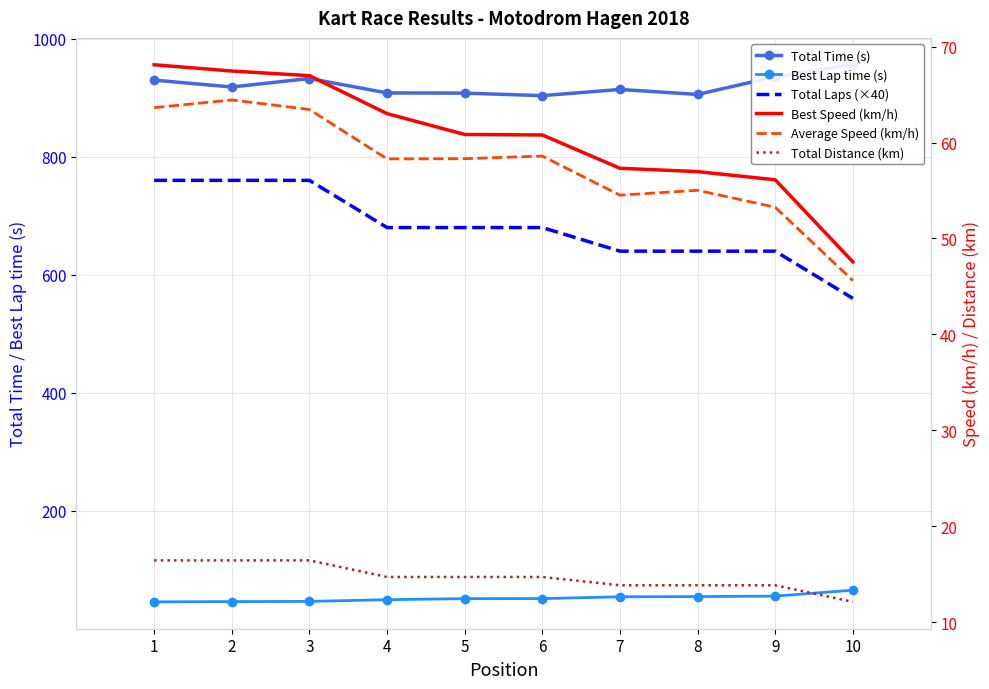

Reading left to right, what are all the values shown in this chart?

Total Time (s): 929.8	918.2	932.6	908.2	907.8	903.5	914.0	905.6	935.7	955.9
Best Lap time (s): 45.7	46.2	46.5	49.4	51.2	51.2	54.3	54.7	55.5	65.5
Total Laps (×40): 760.0	760.0	760.0	680.0	680.0	680.0	640.0	640.0	640.0	560.0
Best Speed (km/h): 68.1	67.5	67.0	63.0	60.8	60.8	57.3	57.0	56.1	47.6
Average Speed (km/h): 63.6	64.4	63.4	58.3	58.3	58.6	54.5	55.0	53.2	45.6
Total Distance (km): 16.4	16.4	16.4	14.7	14.7	14.7	13.8	13.8	13.8	12.1